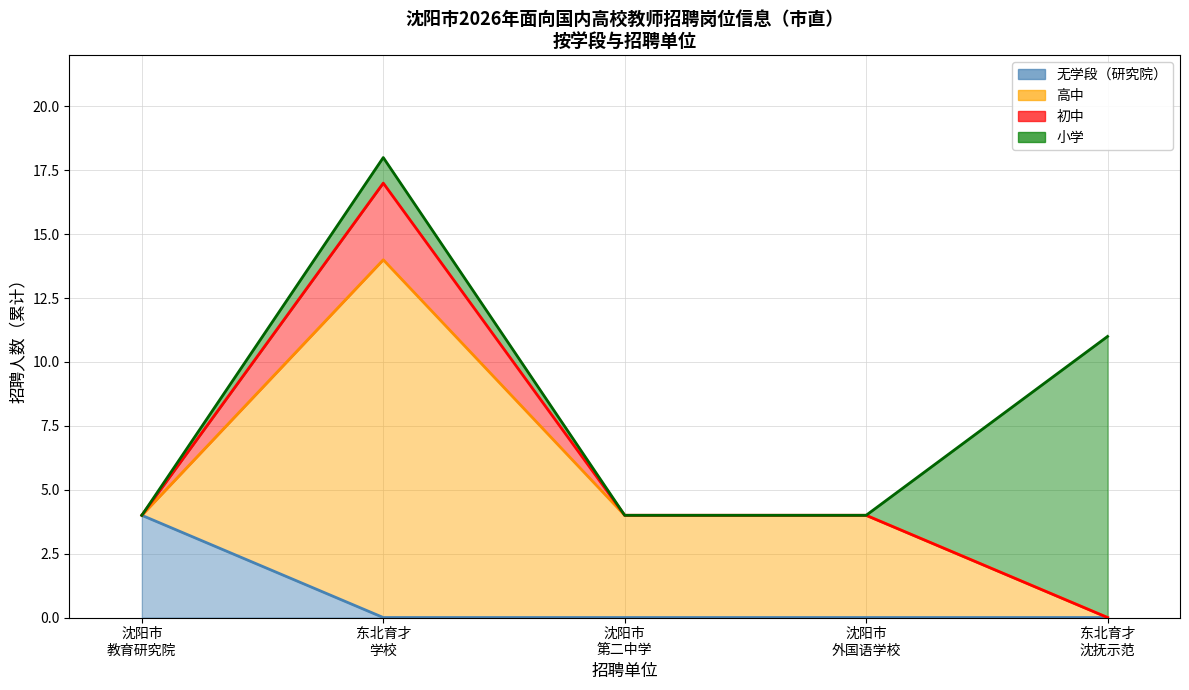

Reading left to right, transcribe all the data shown in this chart.

无学段 累计: 4	0	0	0	0
高中 累计: 4	14	4	4	0
初中 累计: 4	17	4	4	0
小学 累计: 4	18	4	4	11